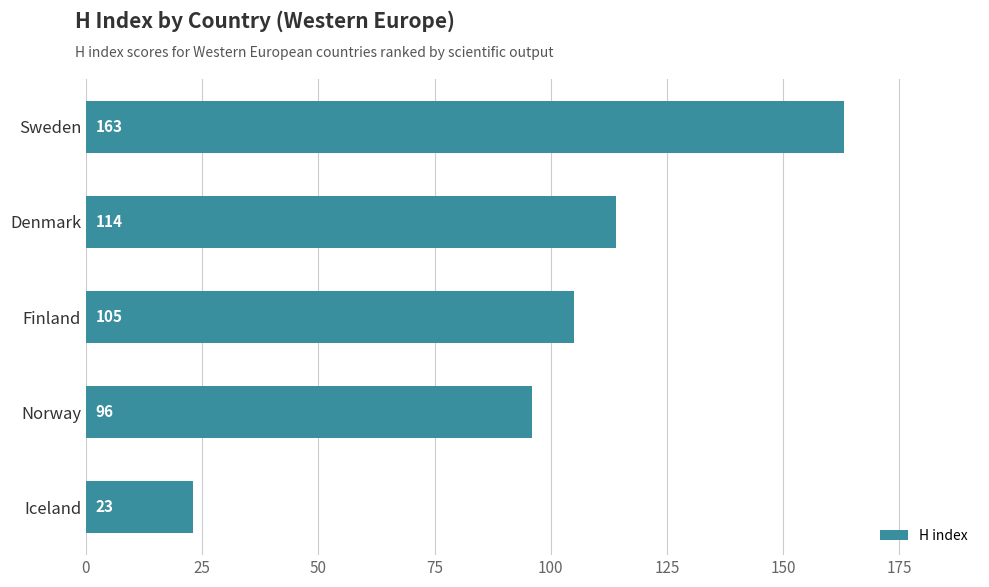

True or false: the data shows 114 at Denmark.

True